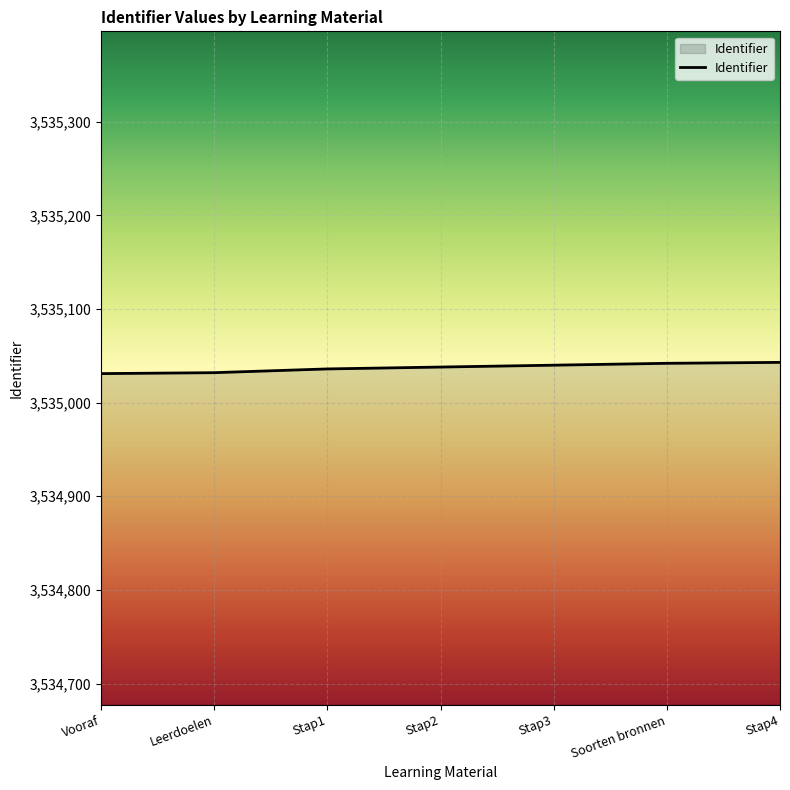

How many distinct data groups are displayed?

1